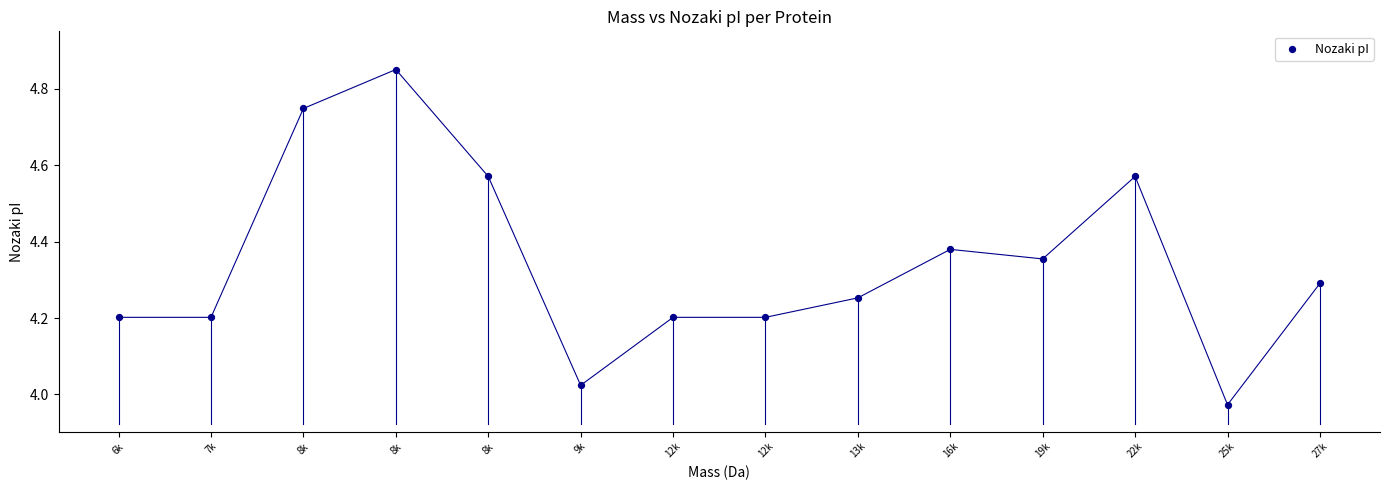

What is the range of Y values (max minus min)?

0.9